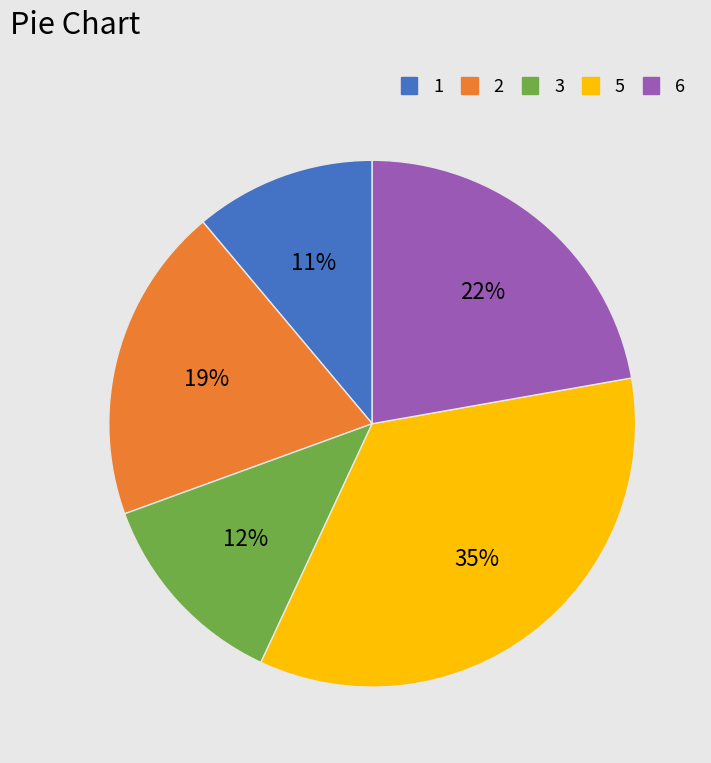

To the nearest percent, what is the average slice percentage?

20%